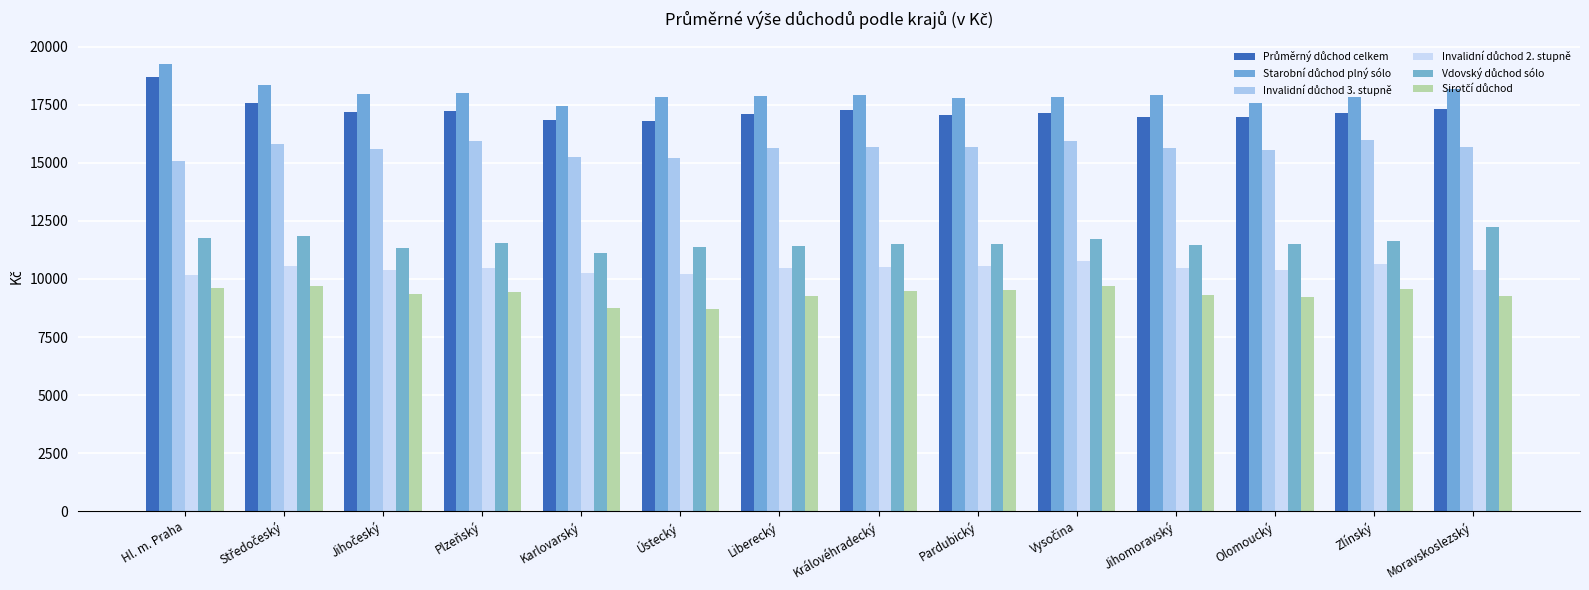

What is the difference between the maximum and minimum values in the Průměrný důchod celkem series?

1917